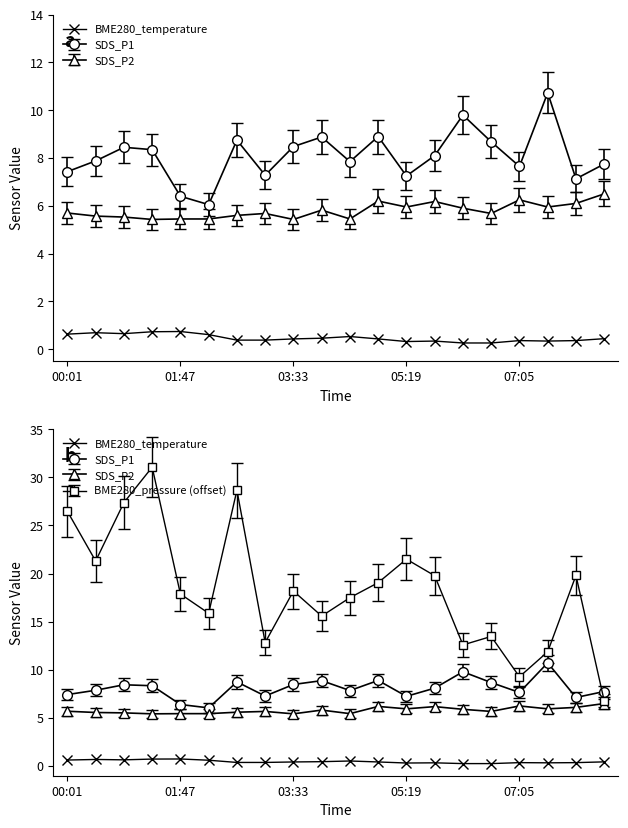

Rank the categories by value from lowest to highest.

14, 15, 12, 13, 17, 16, 18, 6, 7, 8, 11, 19, 9, 10, 5, 00:01, 03:33, 01:47, 05:19, 07:05